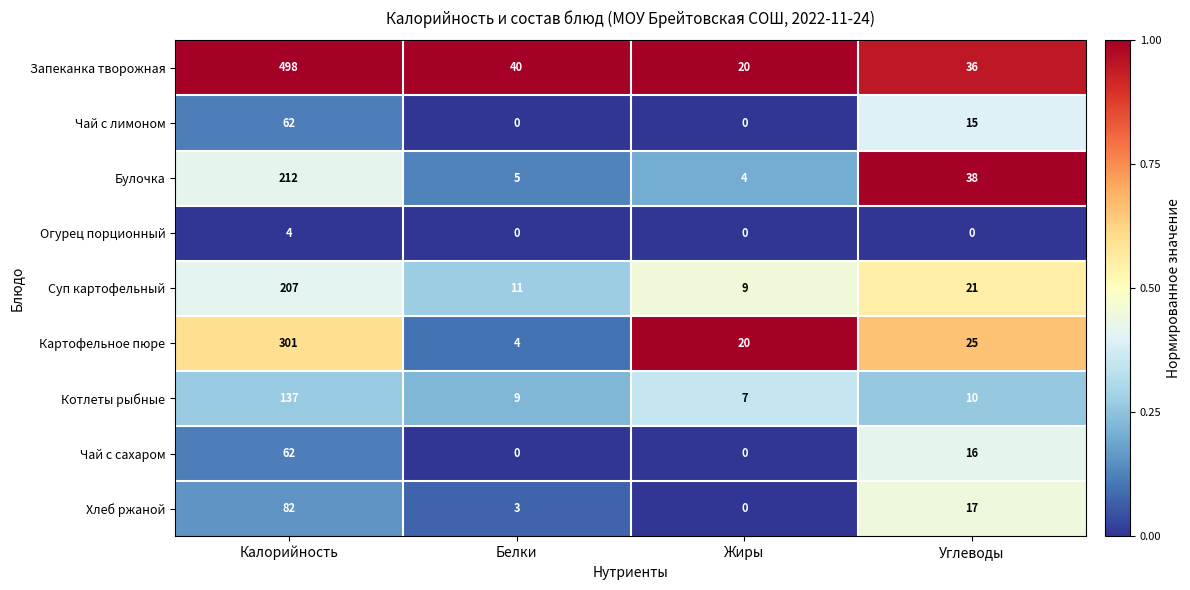

Count the Чай с сахаром values in the range 0 to 62.

4